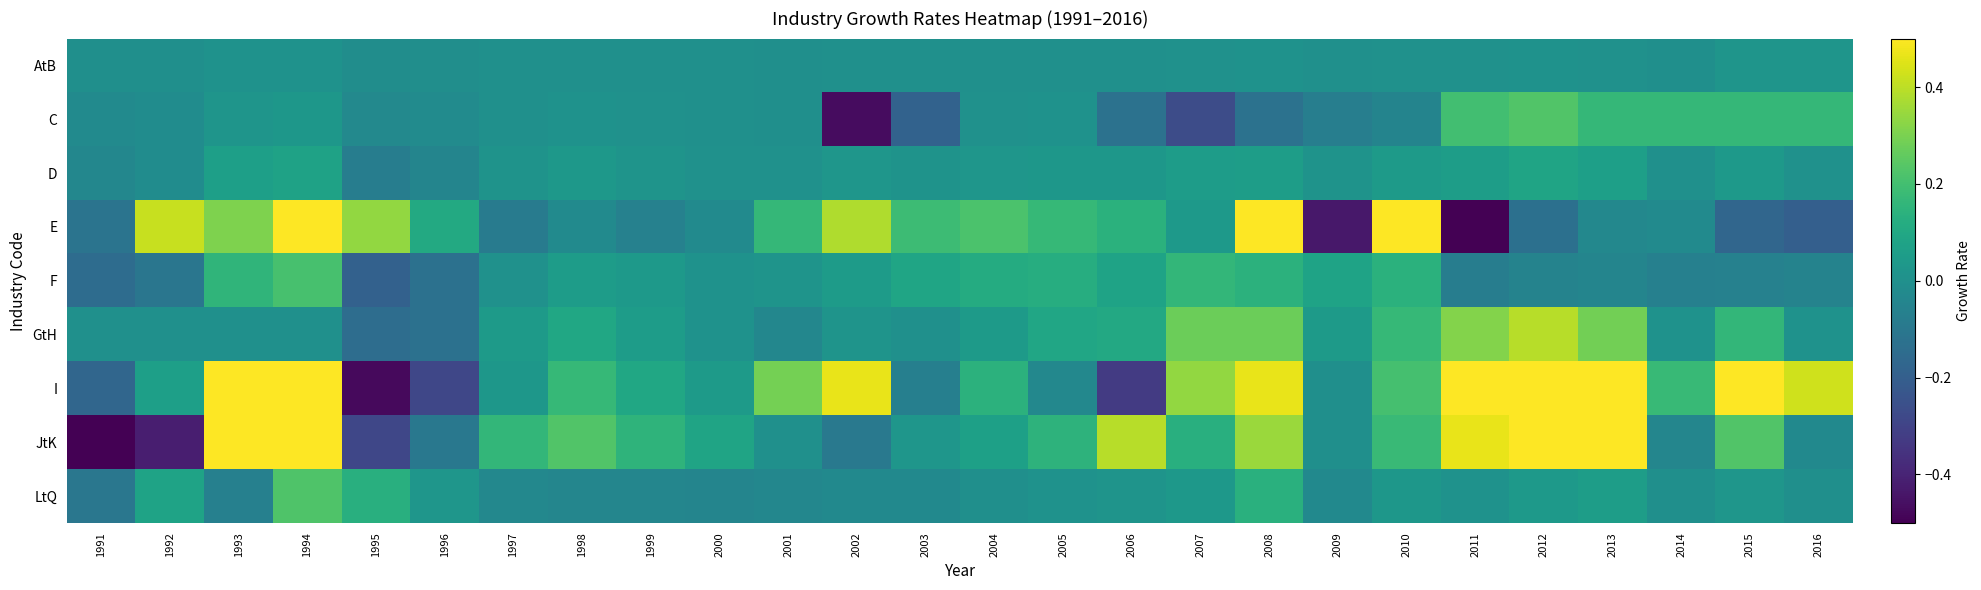

At 2011, list the series in order from largest to smallest.

I, JtK, GtH, C, D, LtQ, AtB, F, E